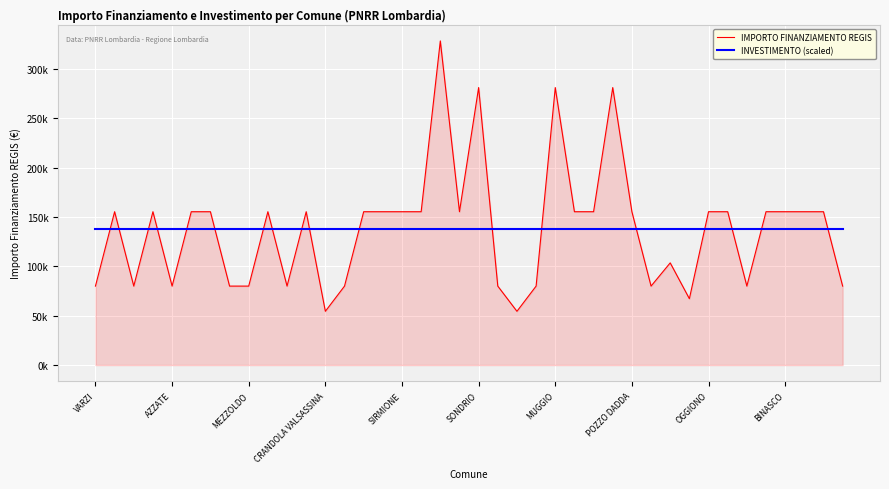

Which series has the widest spread of values?

IMPORTO FINANZIAMENTO REGIS